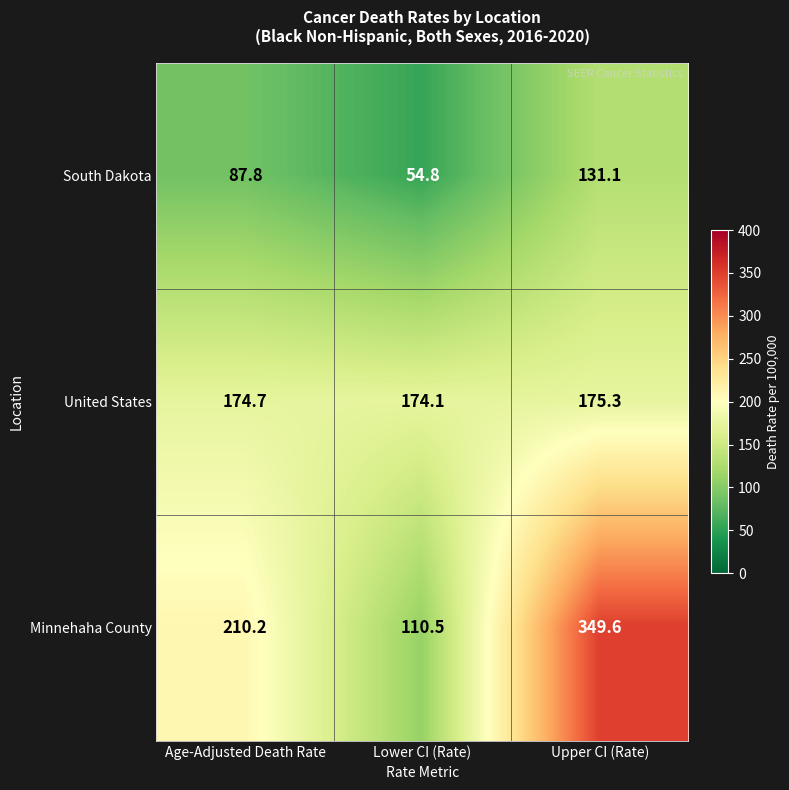

Reading left to right, what are all the values shown in this chart?

South Dakota: 87.8	54.8	131.1
United States: 174.7	174.1	175.3
Minnehaha County: 210.2	110.5	349.6